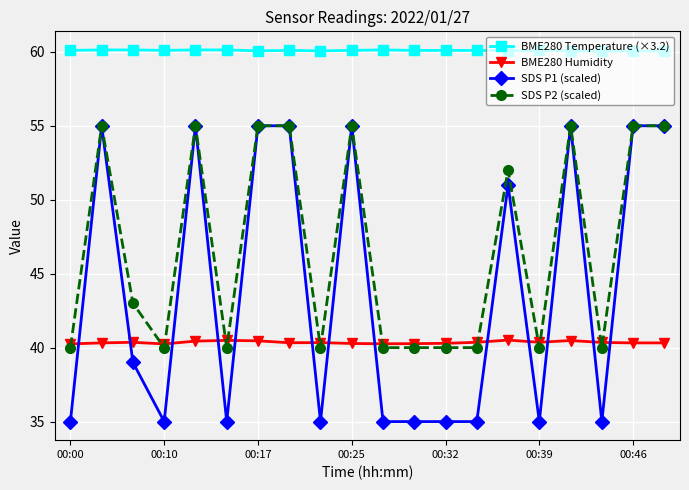

Is this an area chart (filled region under the line)?

No